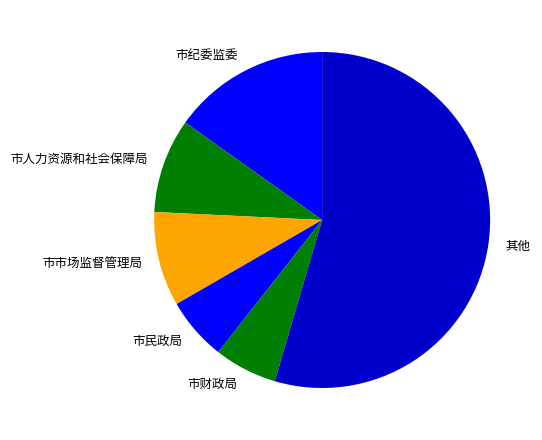

Which category has the biggest portion of the pie?

其他